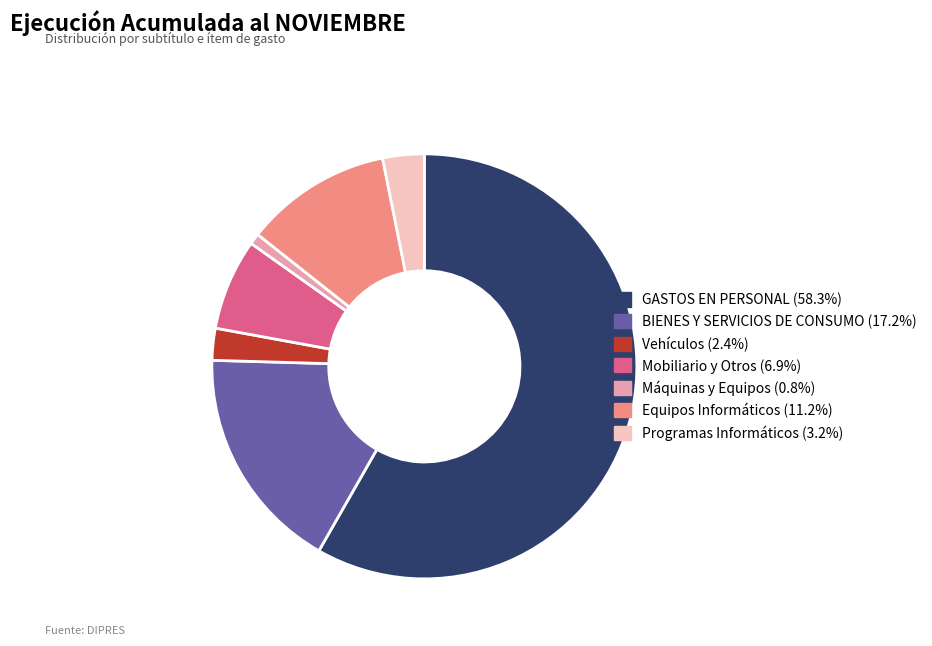

What is the smallest slice in the pie chart?

Máquinas y Equipos